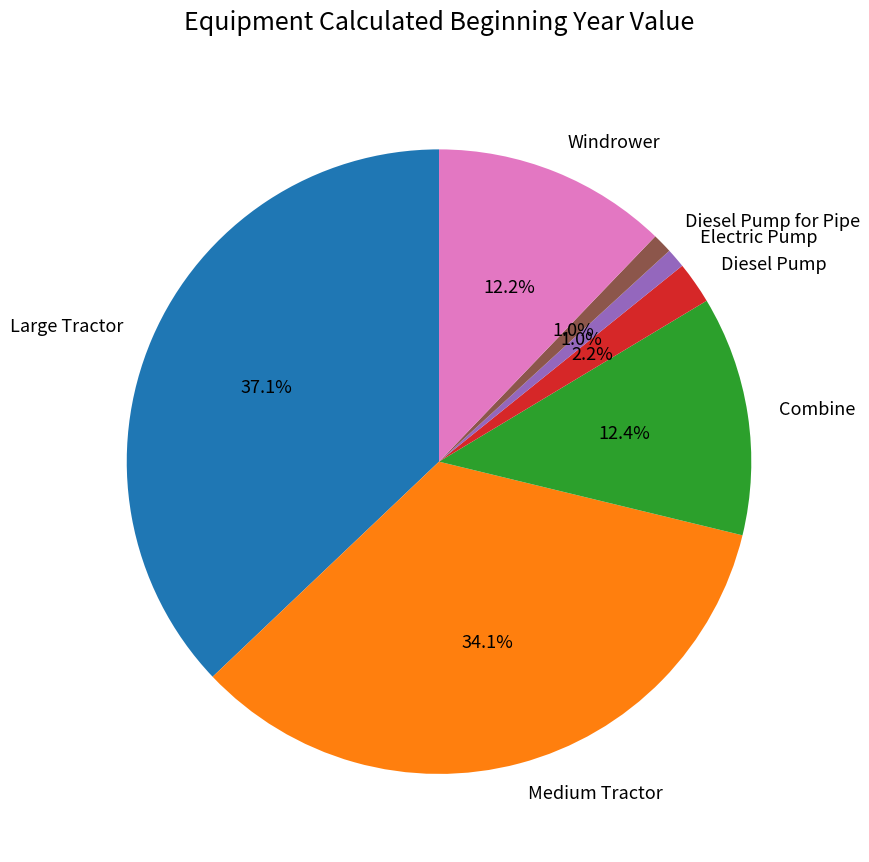

To the nearest percent, what is the difference between the Large Tractor and Medium Tractor slice percentages?

3%